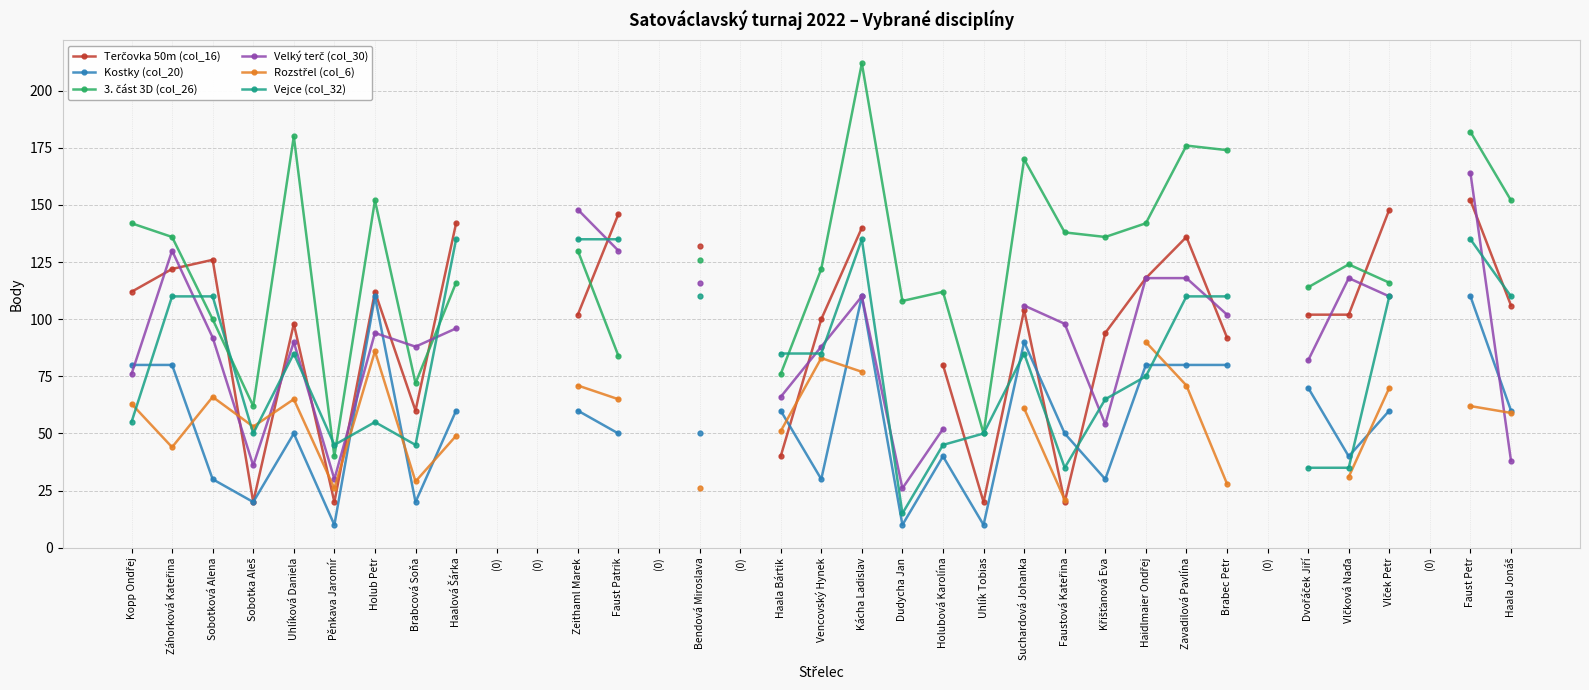

At which category does Terčovka 50m (col_16) reach its first local peak?

Sobotková Alena